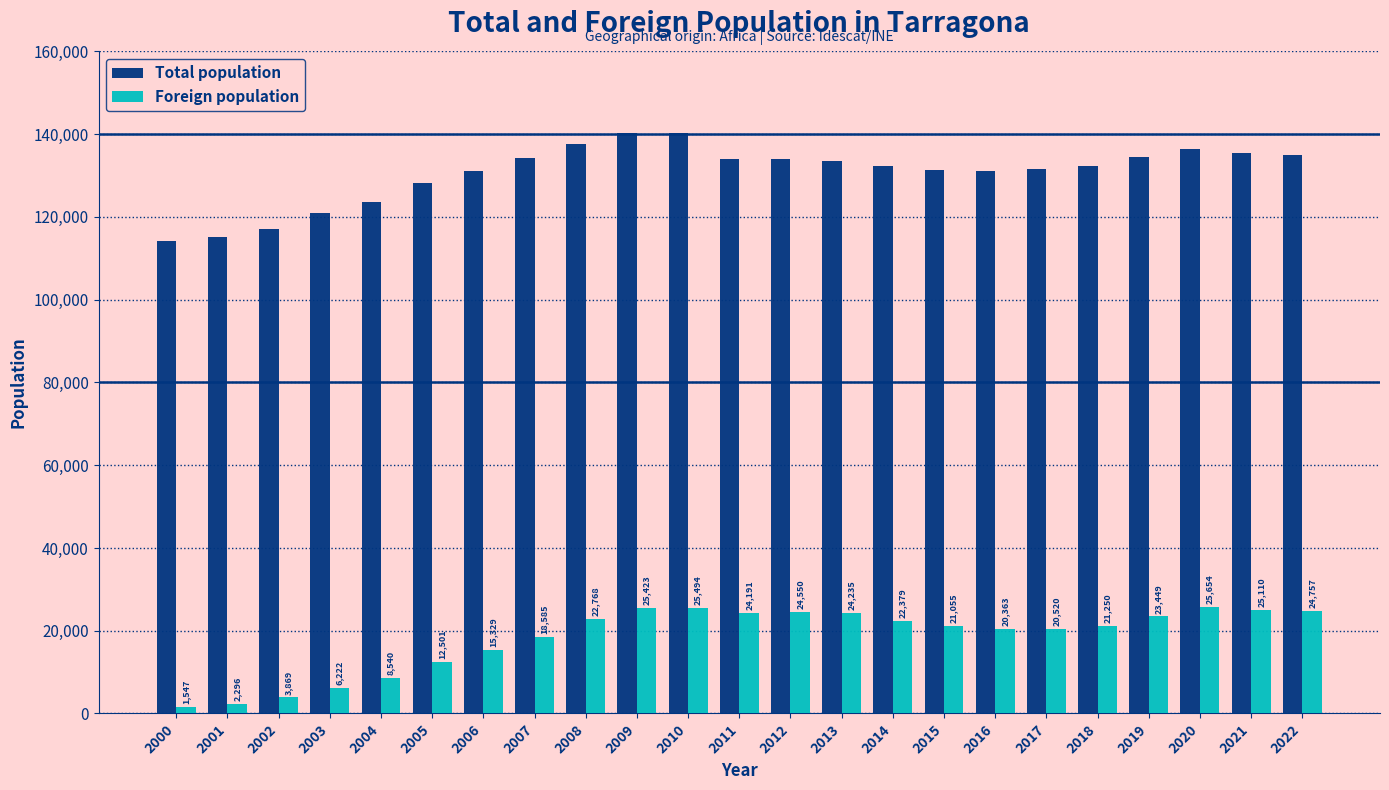

What is the difference between the maximum and minimum values in the Total population series?

26226